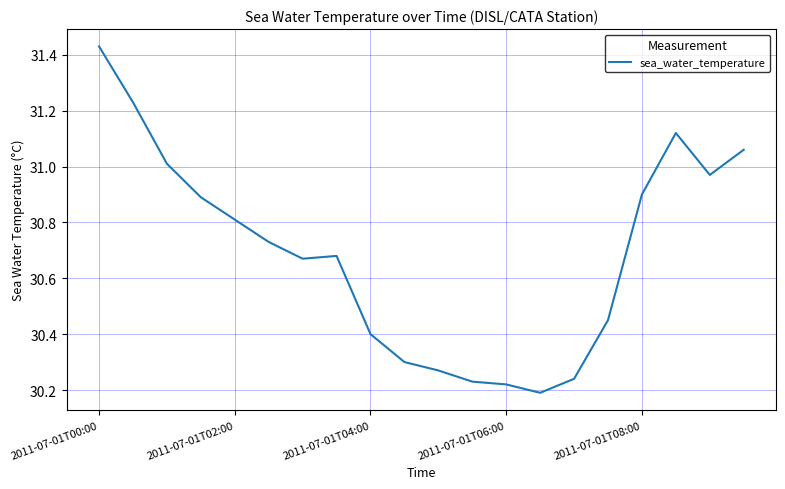

What is the difference between the maximum and minimum values?

1.2